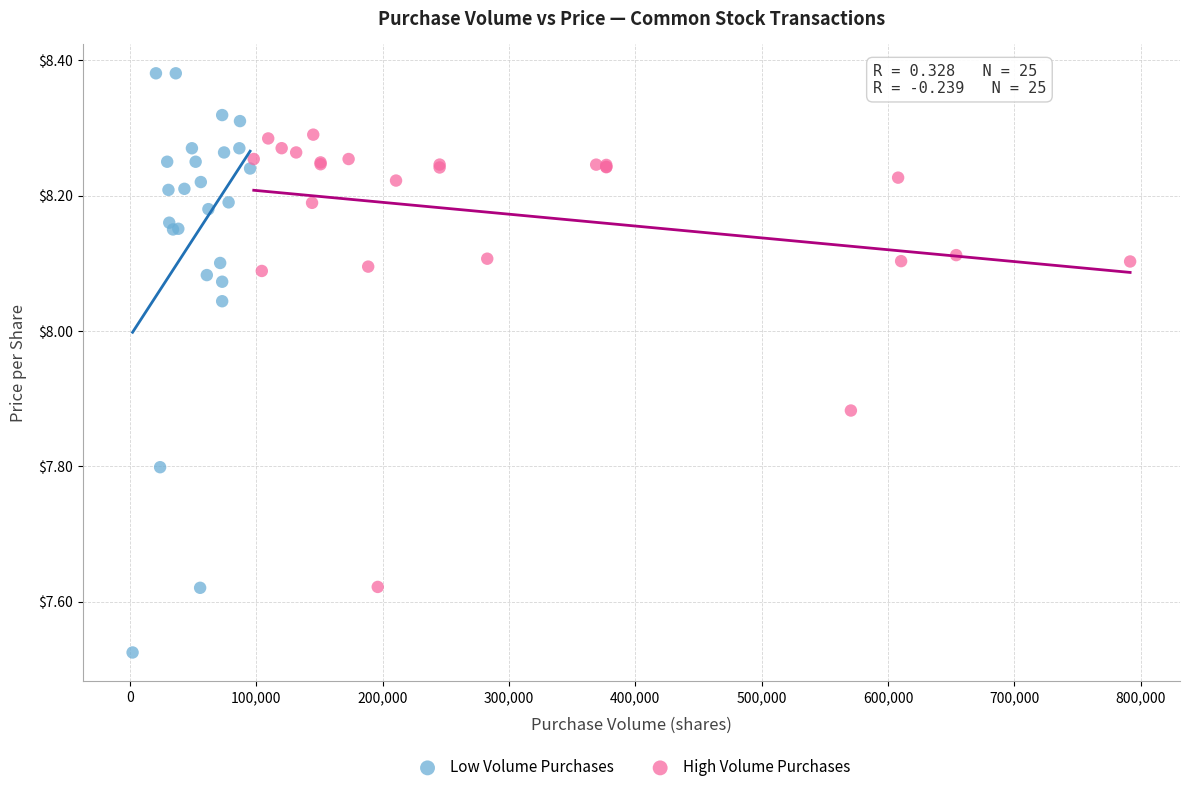

What are all the series names shown in the legend?

Low Volume Purchases, High Volume Purchases